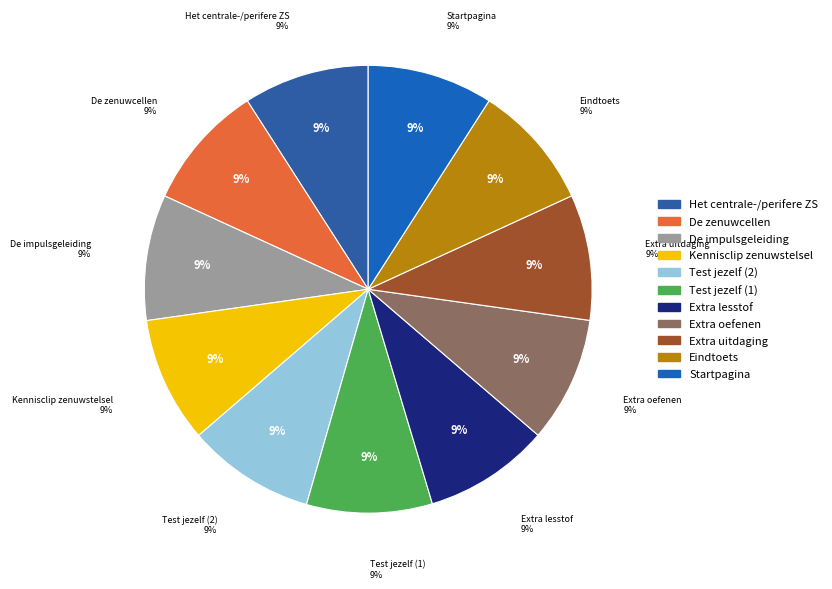

What percentage is the Extra lesstof slice, to the nearest percent?

9%